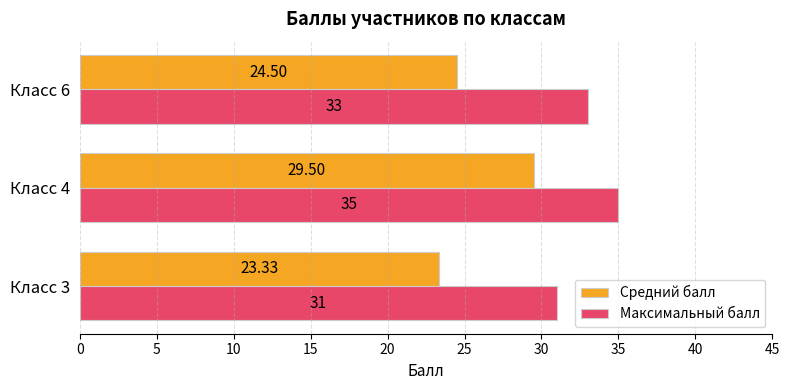

Is the value of Максимальный балл at Класс 6 greater than the value of Средний балл at Класс 6?

Yes